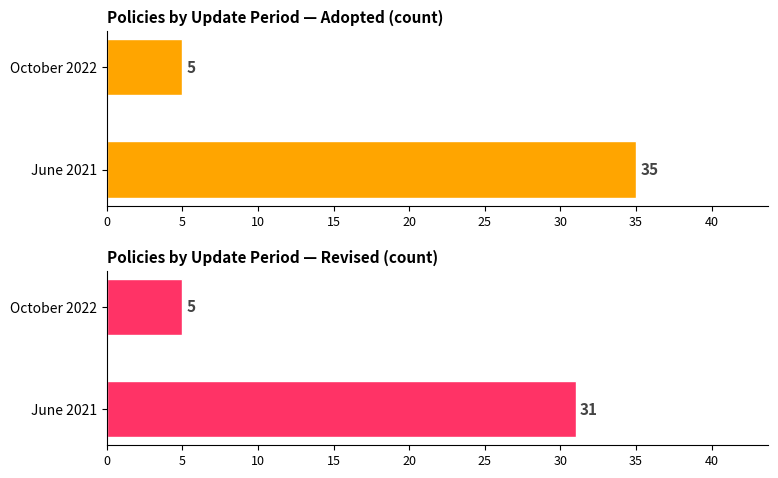

Does the chart contain stacked bars?

No